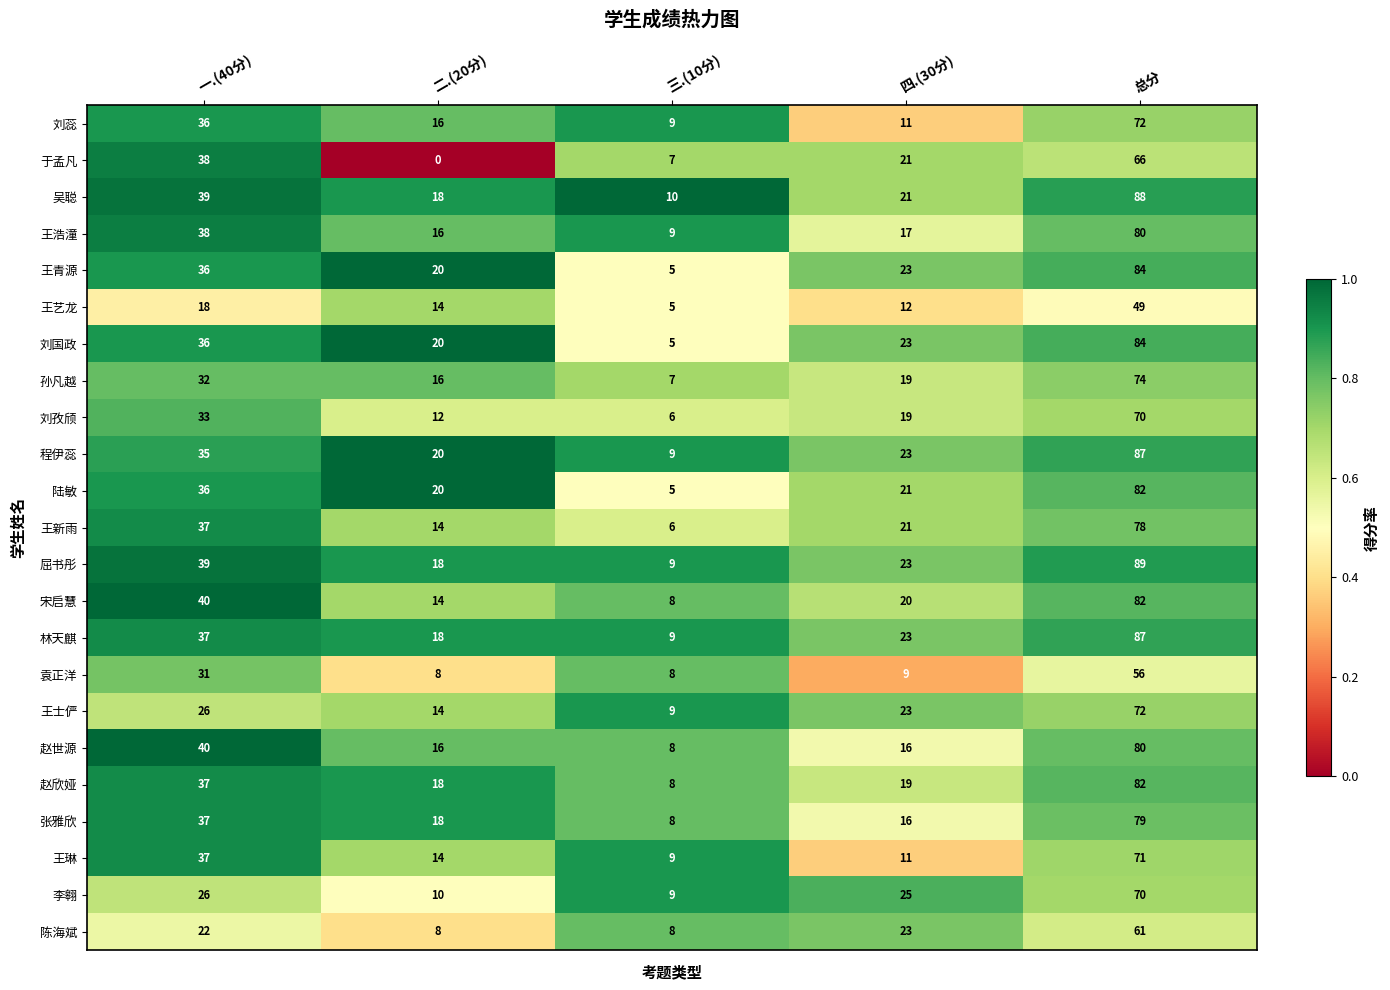

What is the sum of all 陈海斌 values?

122